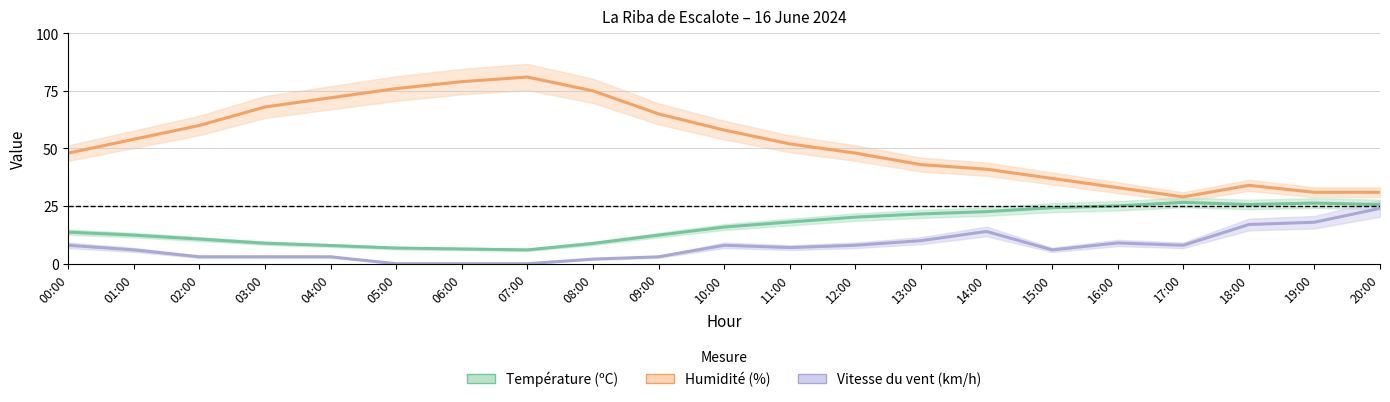

How many data points in Vitesse du vent (km/h) are above 7?

10